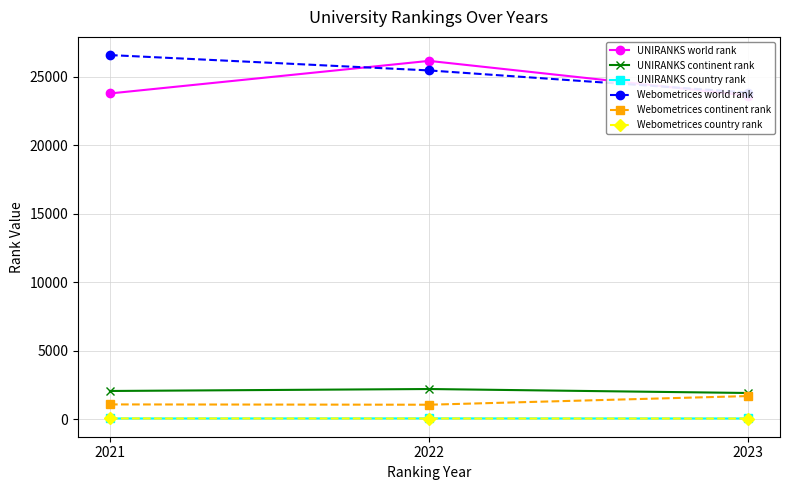

Where does the Webometrices country rank series first go above 53?

2021